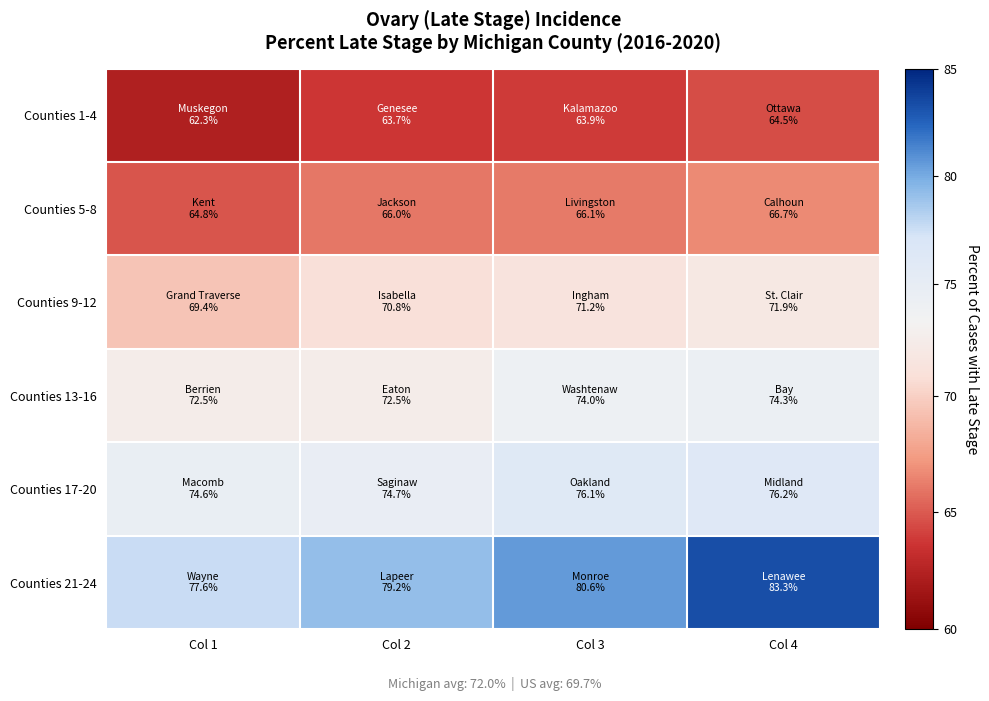

What is the maximum value shown in the chart?

83.3